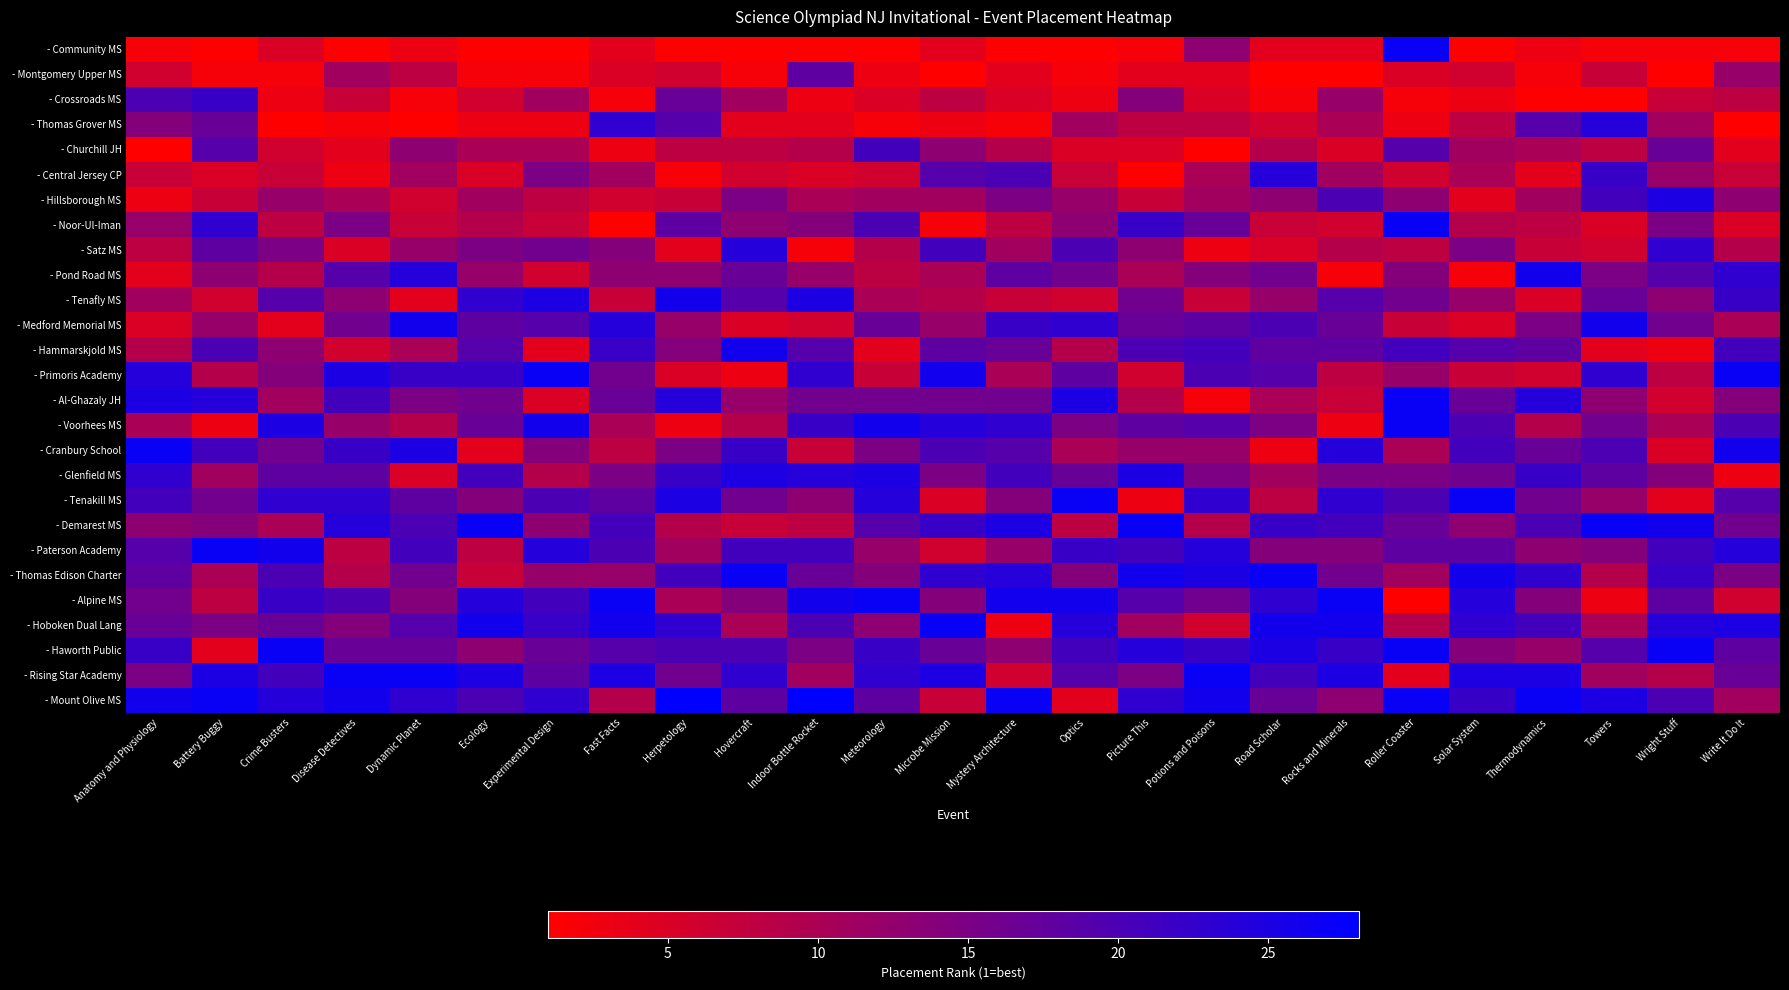

Between Picture This and Optics, which is larger?

Picture This